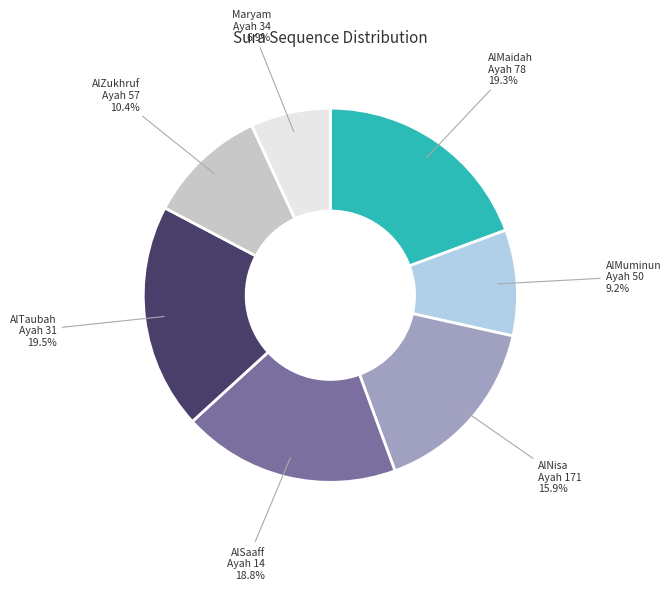

Does any single category account for the majority?

No